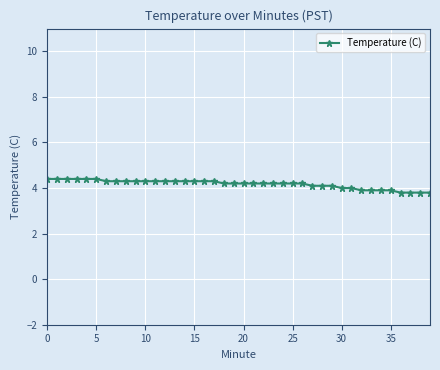

What is the sum of all values?

166.9